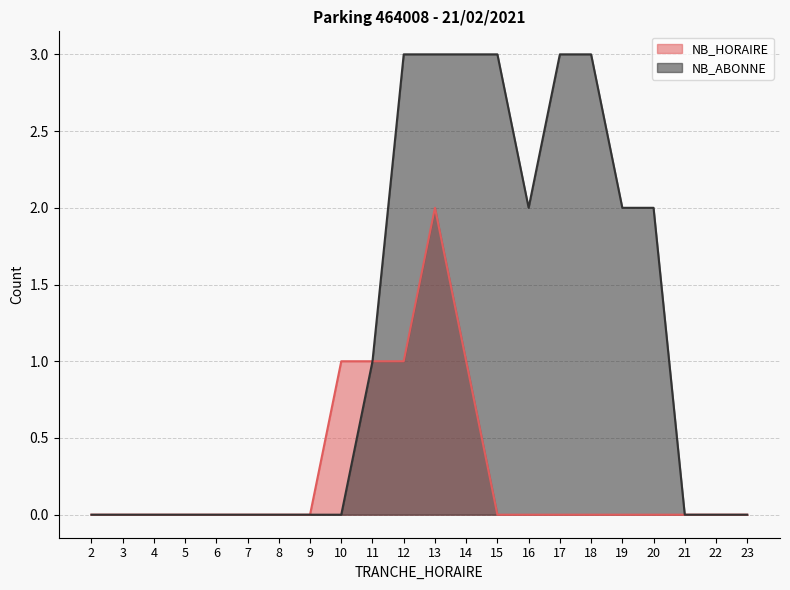

Reading right to left, transcribe all the data shown in this chart.

NB_HORAIRE: 0	0	0	0	0	0	0	0	0	1	2	1	1	1	0	0	0	0	0	0	0	0
NB_ABONNE: 0	0	0	2	2	3	3	2	3	3	3	3	1	0	0	0	0	0	0	0	0	0